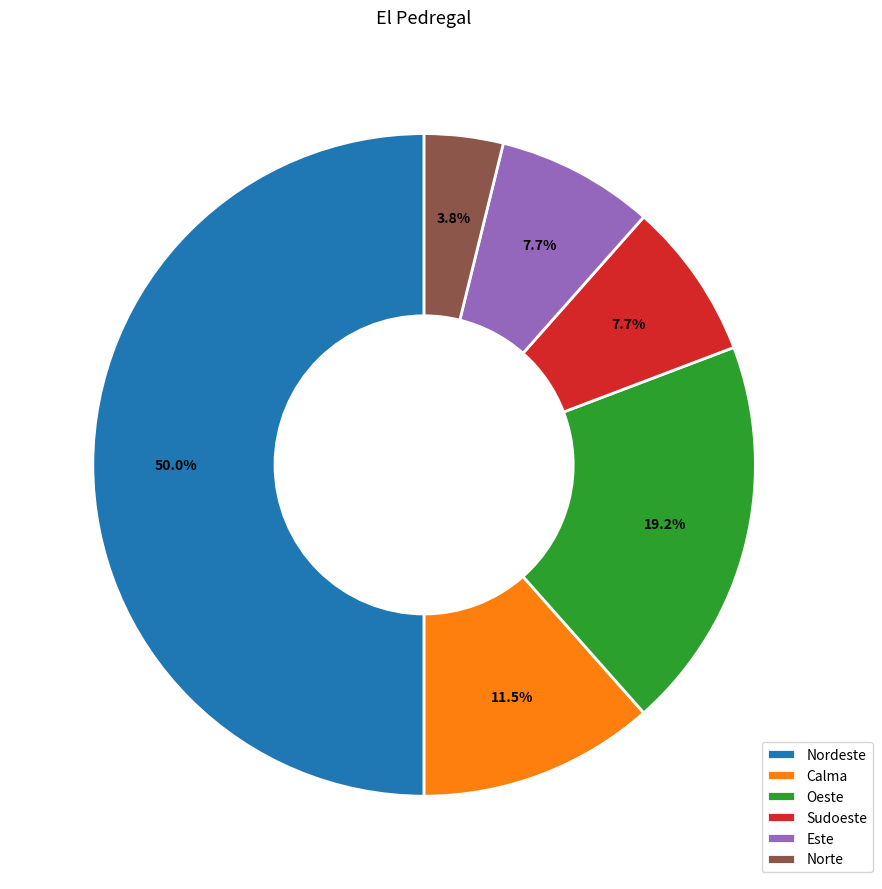

Does Calma represent more than half of the total?

No